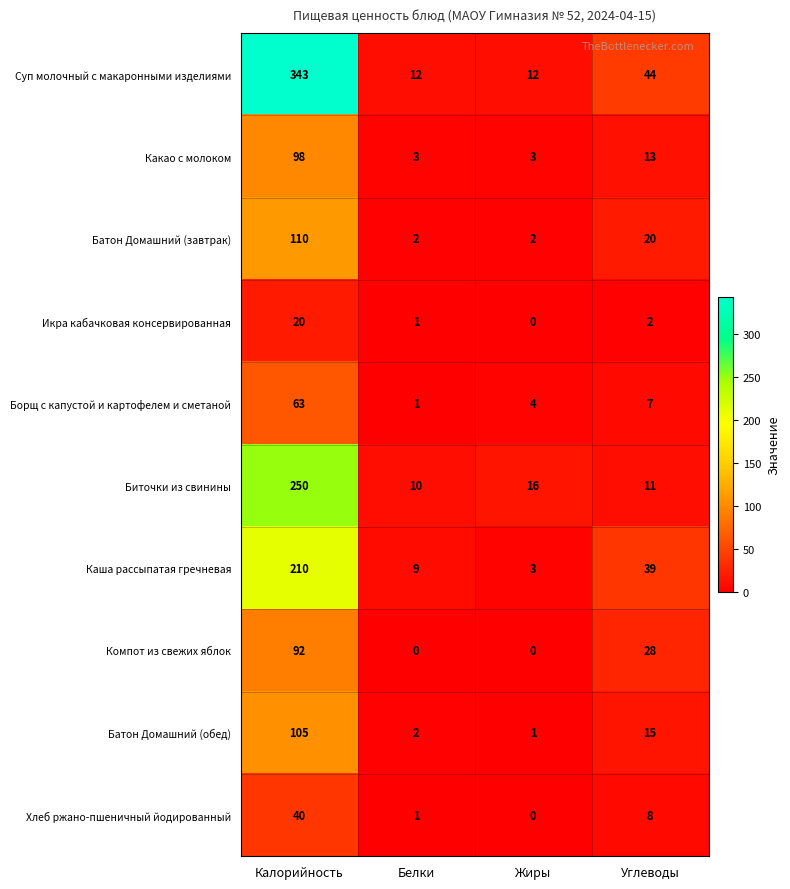

Rank the series by their maximum value, from lowest to highest.

Икра кабачковая консервированная, Хлеб ржано-пшеничный йодированный, Борщ с капустой и картофелем и сметаной, Компот из свежих яблок, Какао с молоком, Батон Домашний (обед), Батон Домашний (завтрак), Каша рассыпатая гречневая, Биточки из свинины, Суп молочный с макаронными изделиями